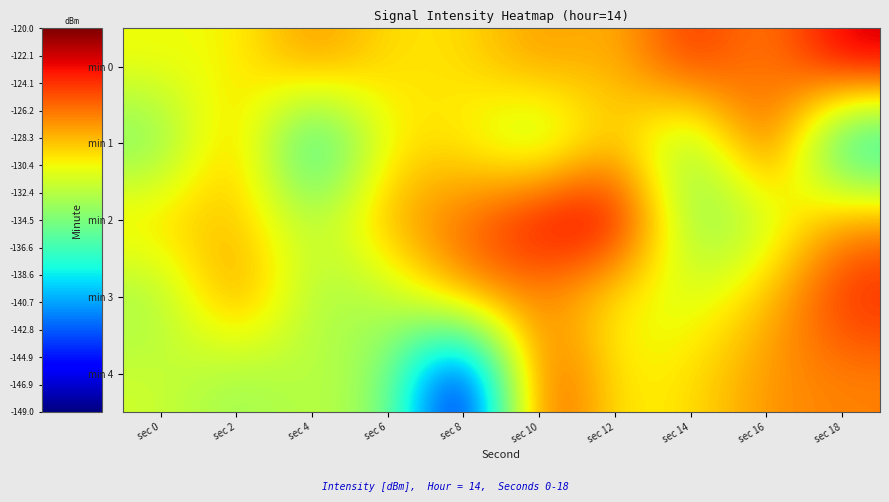

Rank the series at sec 2 from lowest to highest value.

min 4, min 0, min 2, min 1, min 3